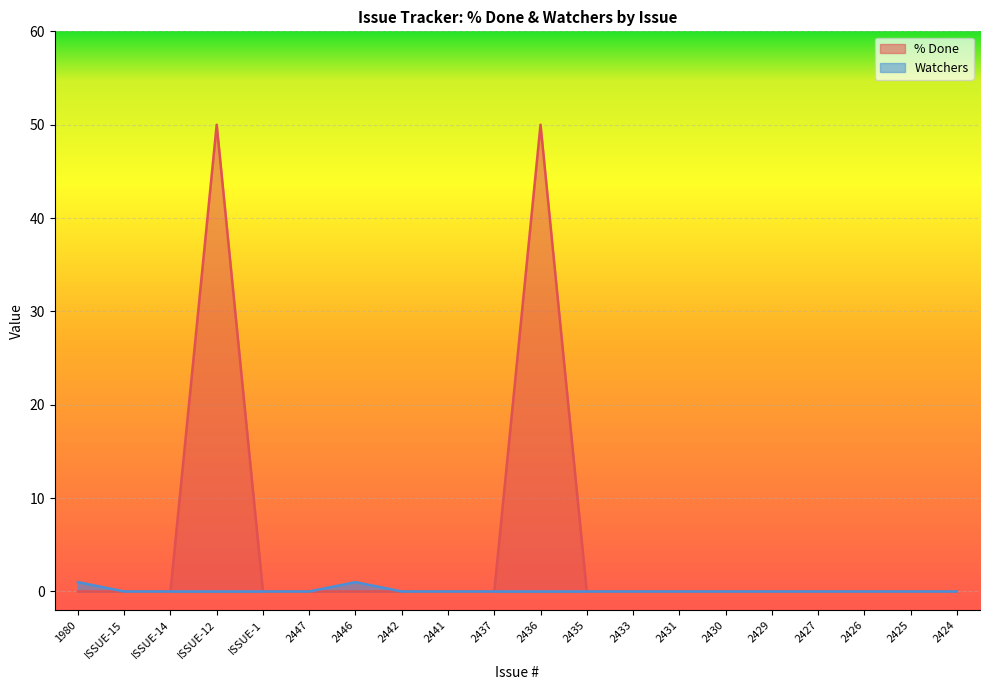

List the series in order of their overall mean, highest first.

% Done, Watchers